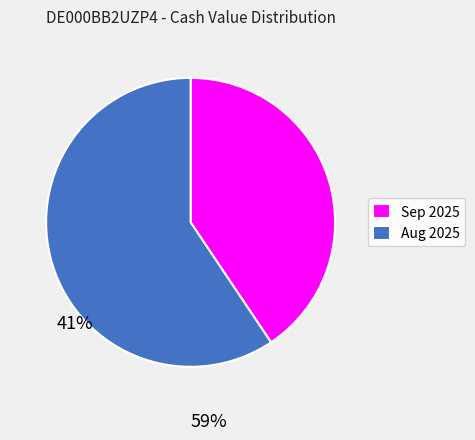

What is the largest slice in the pie chart?

Aug 2025